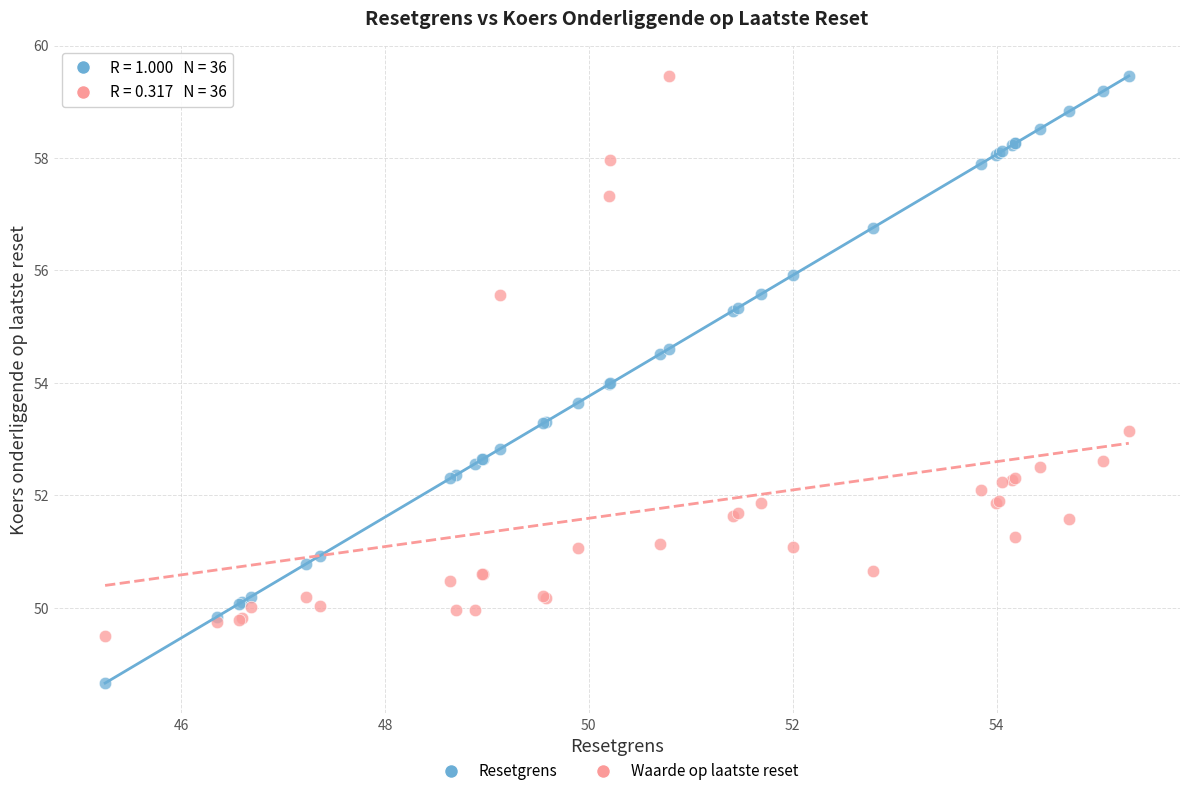

Which series has the largest Y range (max minus min)?

Resetgrens